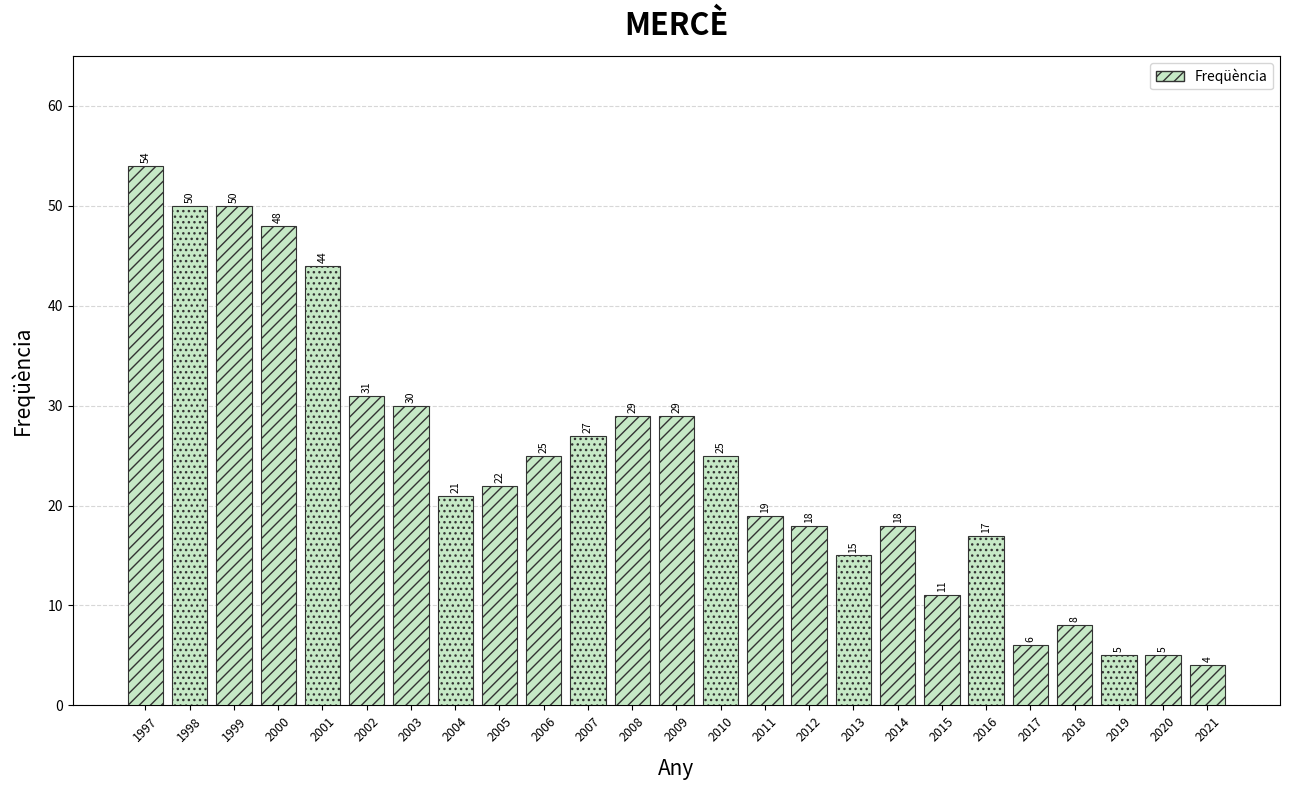

Reading left to right, extract all data points from this chart.

54	50	50	48	44	31	30	21	22	25	27	29	29	25	19	18	15	18	11	17	6	8	5	5	4